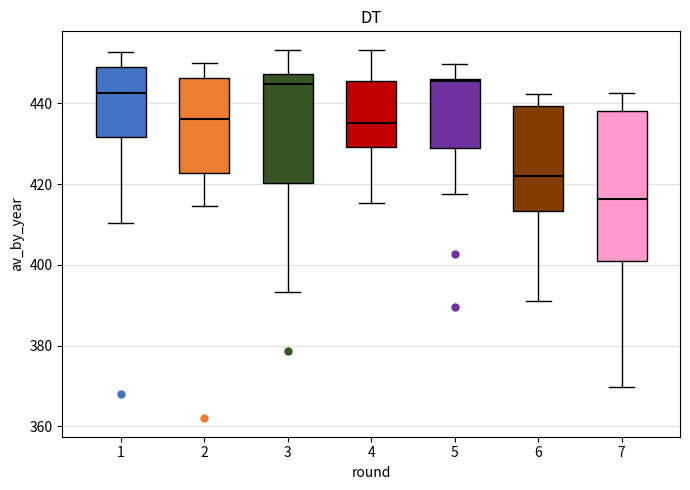

Reading left to right, transcribe this box plot: for each box, give where its median line is, the range the box spans, and where its two whiskers end, as read against the y-axis. The values are not printed on the chart, so give them approximately, as read against the axis.

1: median 442, box 432 to 450, whiskers 410 to 452
2: median 436, box 422 to 446, whiskers 414 to 450
3: median 444, box 420 to 448, whiskers 394 to 454
4: median 436, box 430 to 446, whiskers 416 to 454
5: median 446, box 428 to 446, whiskers 418 to 450
6: median 422, box 414 to 440, whiskers 392 to 442
7: median 416, box 400 to 438, whiskers 370 to 442